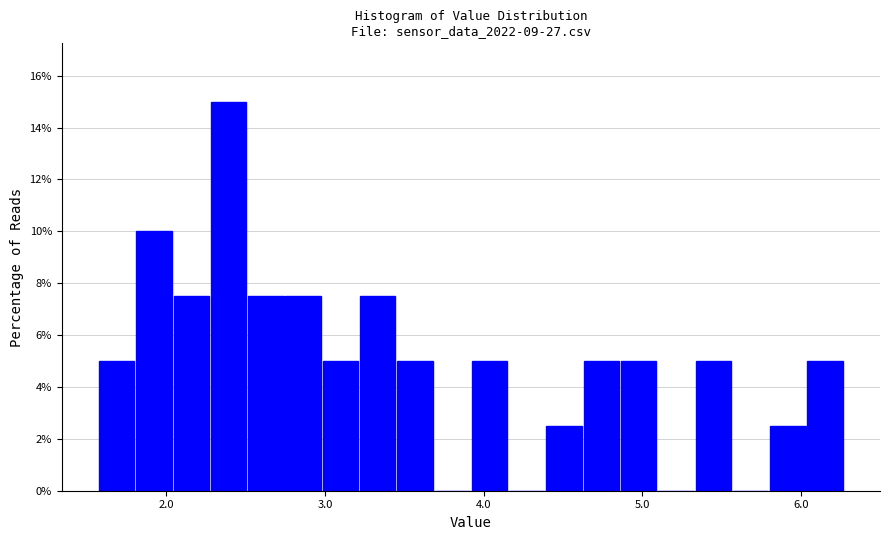

Read against the x-axis, roughly where is the centre of the tallest bar?

2.4